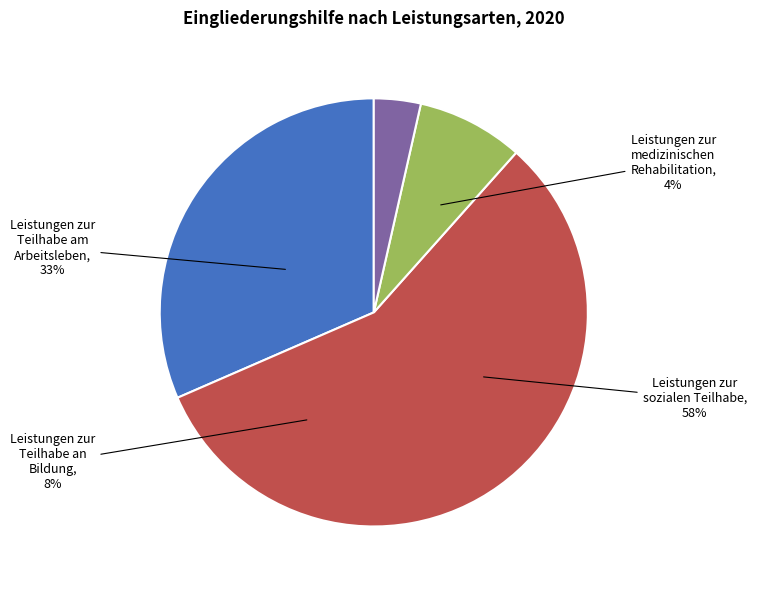

Does 2020 represent more than half of the total?

No